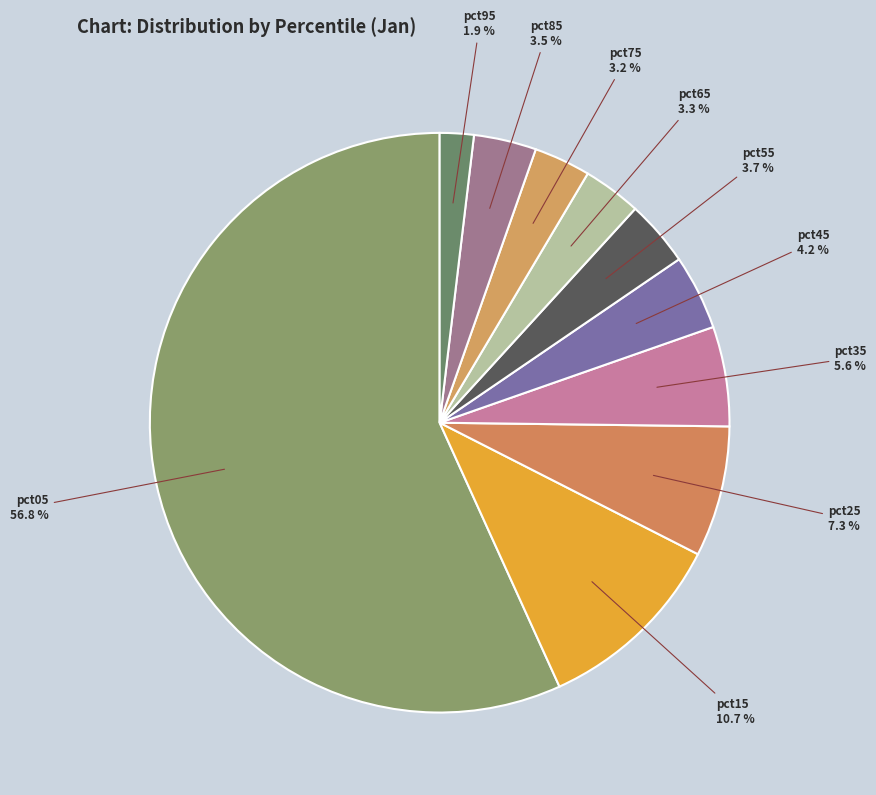

What percentage do pct45 and pct55 together represent?

7.9%